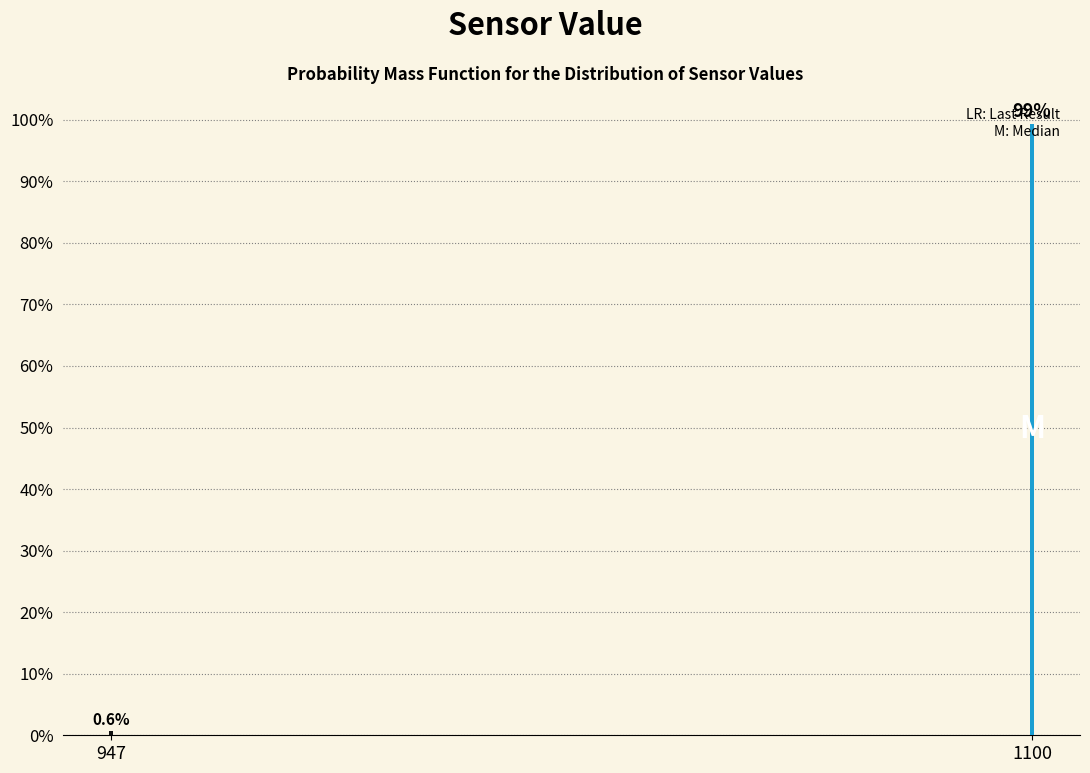

True or false: the data shows 99.4 at 1100.

True